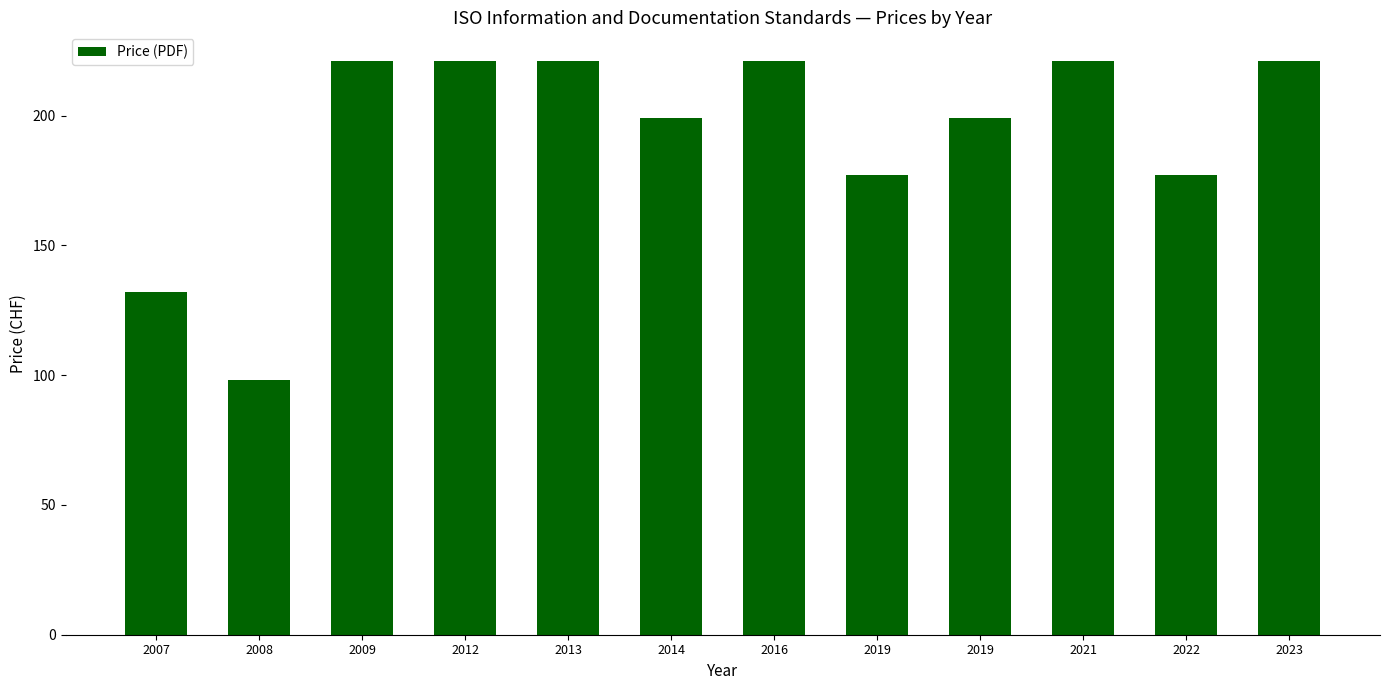

What is the change in value from 2013 to 2019?

-22